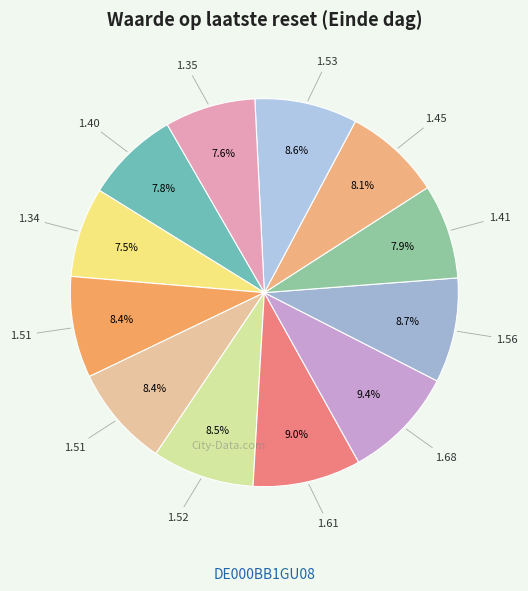

How many segments does this pie chart have?

12